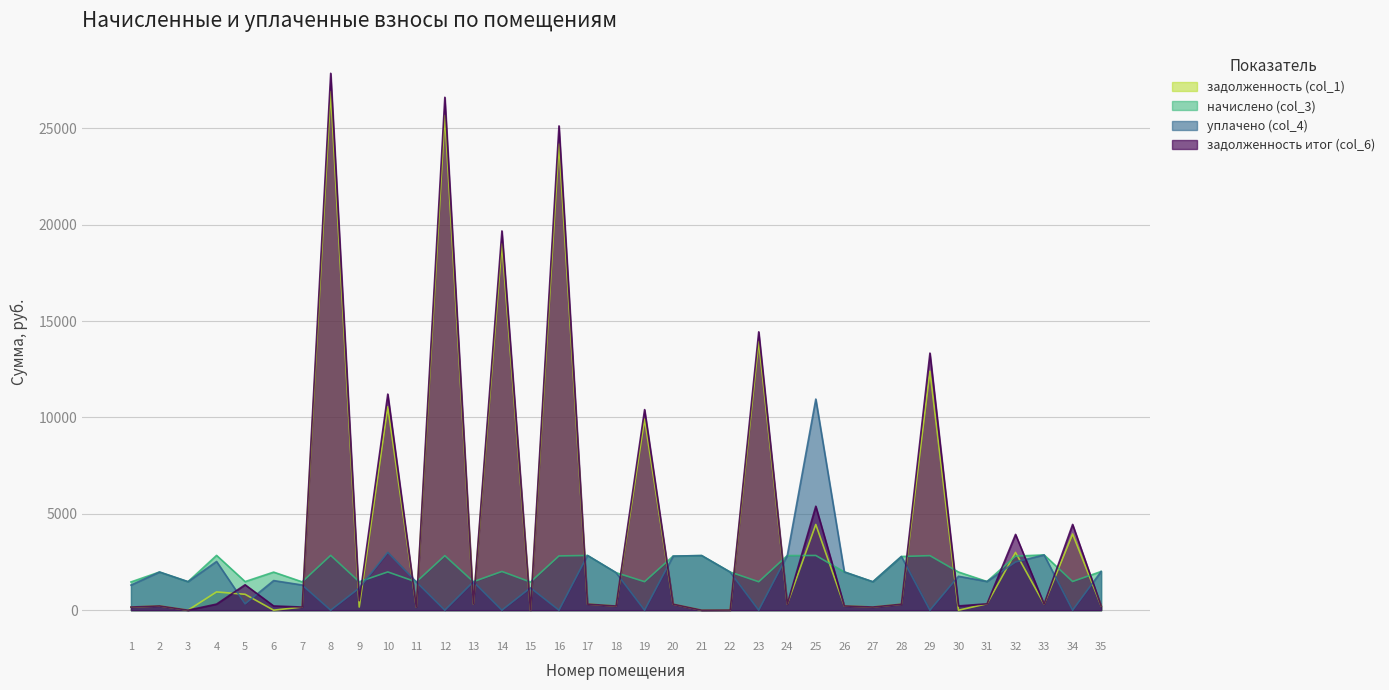

How many lines are shown in the chart?

4